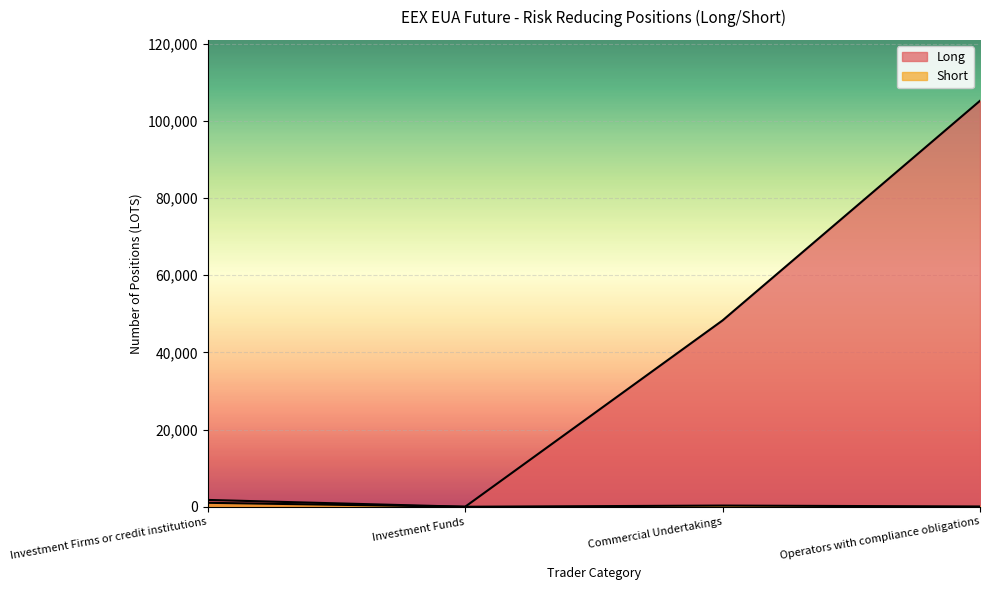

How many lines are shown in the chart?

2